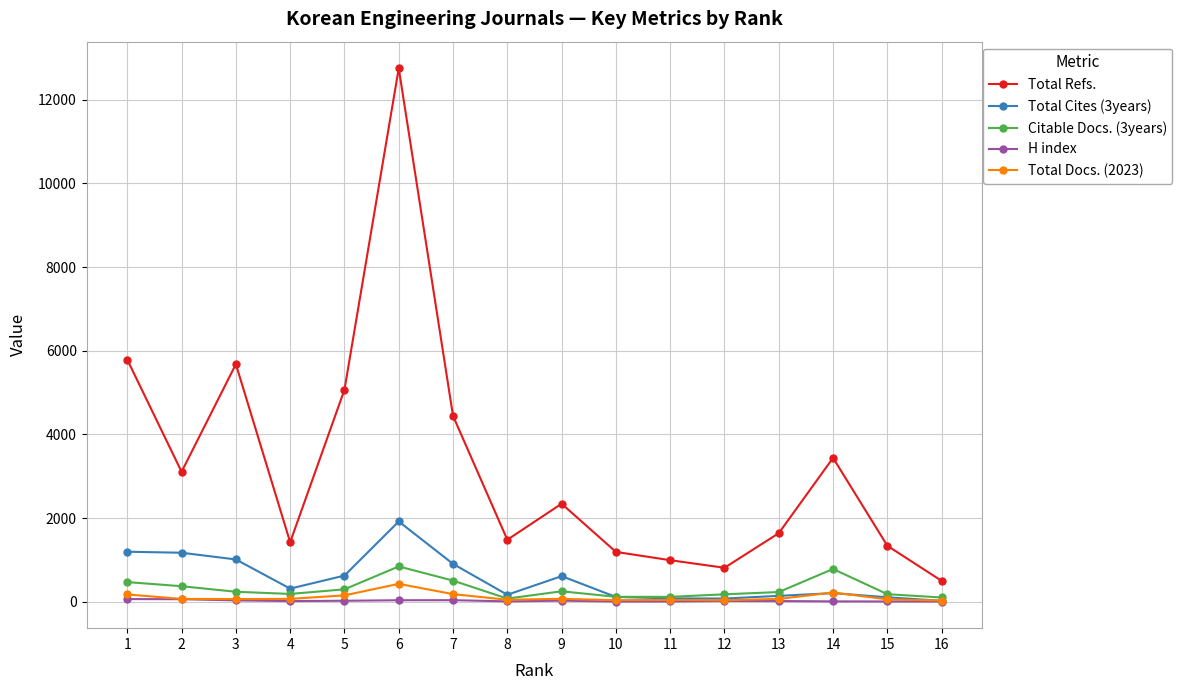

How many distinct data groups are displayed?

5